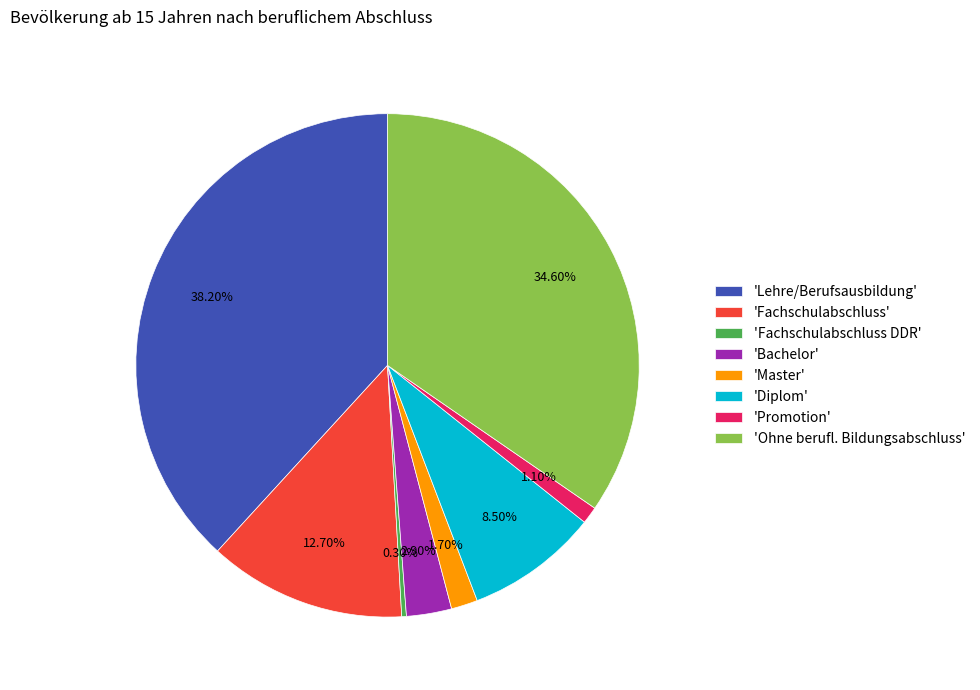

Approximately how many times larger is the value at 'Fachschulabschluss' compared to 'Lehre/Berufsausbildung'?

0.3